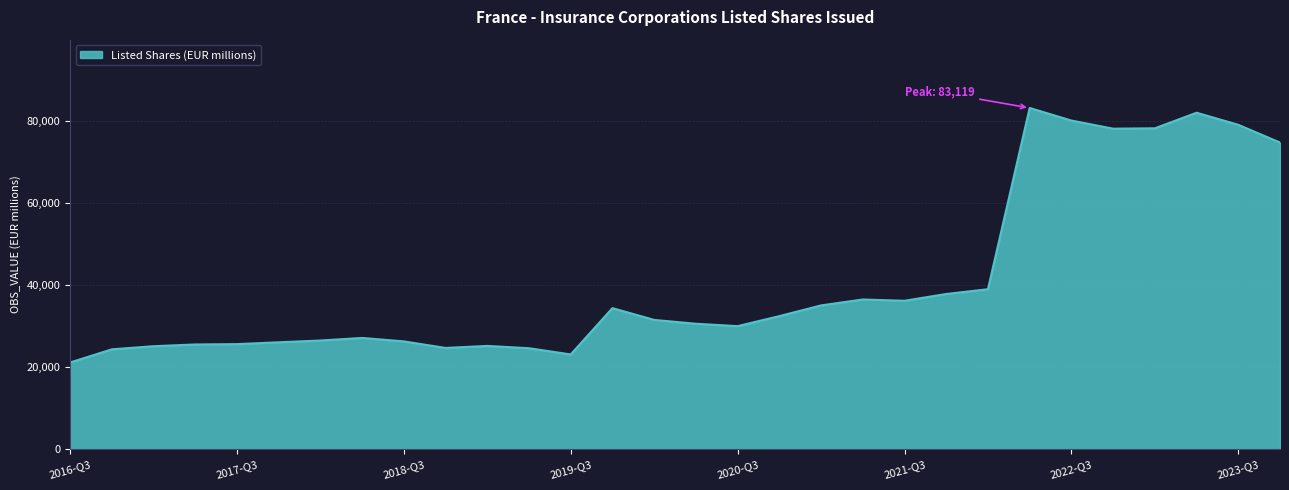

What is the greatest value displayed?

83119